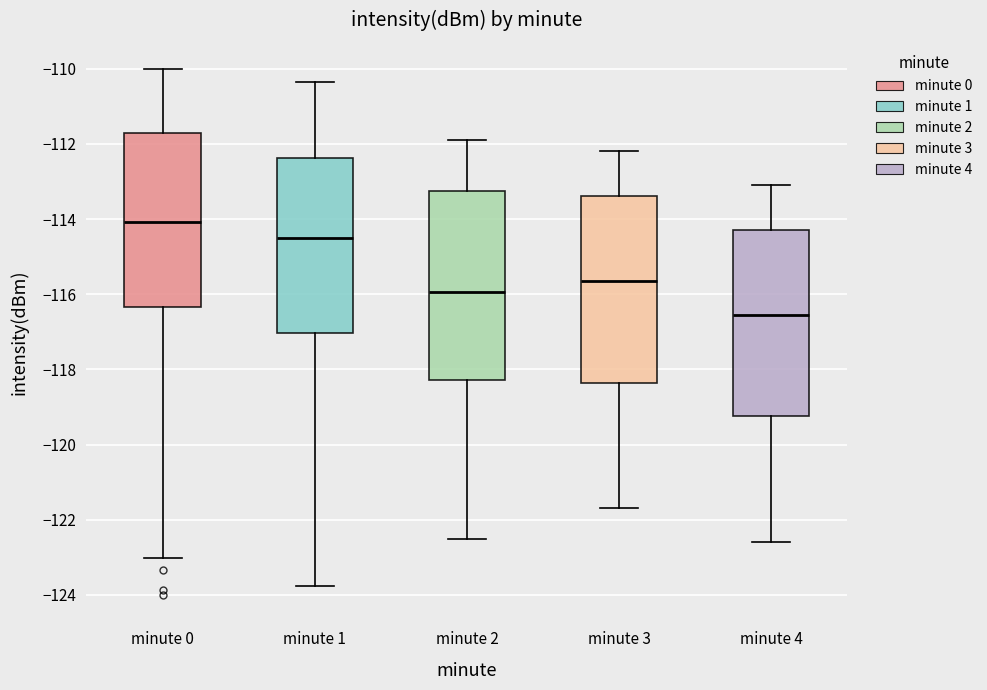

Reading left to right, read every box against the y-axis: the position of its median line, the range the box covers, and the ends of its whiskers. The values are not printed on the chart, so give them approximately, as read against the axis.

minute 0: median -114.0, box -116.4 to -111.8, whiskers -123.0 to -110.0
minute 1: median -114.6, box -117.0 to -112.4, whiskers -123.8 to -110.4
minute 2: median -116.0, box -118.2 to -113.2, whiskers -122.4 to -111.8
minute 3: median -115.6, box -118.4 to -113.4, whiskers -121.6 to -112.2
minute 4: median -116.6, box -119.2 to -114.2, whiskers -122.6 to -113.0